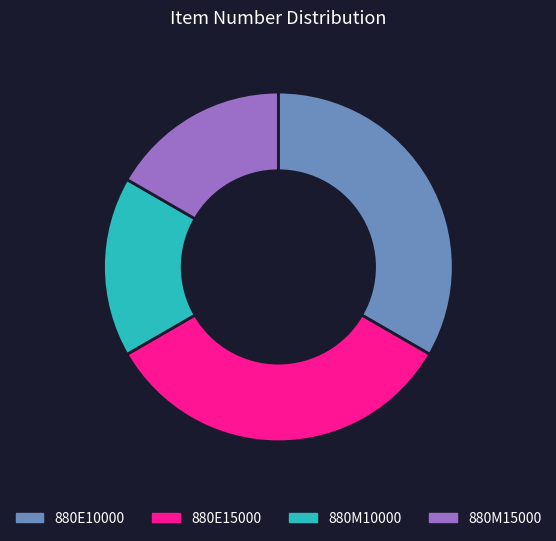

What is the ratio of the value at 880M10000 to the value at 880M15000?

1.0